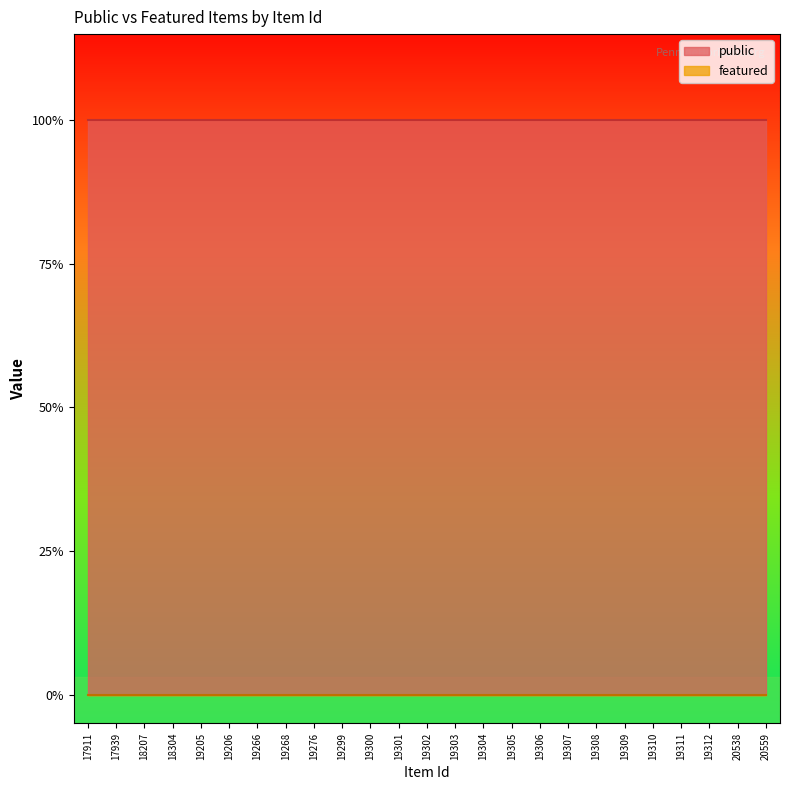

Rank the series at 19309 from highest to lowest value.

public, featured